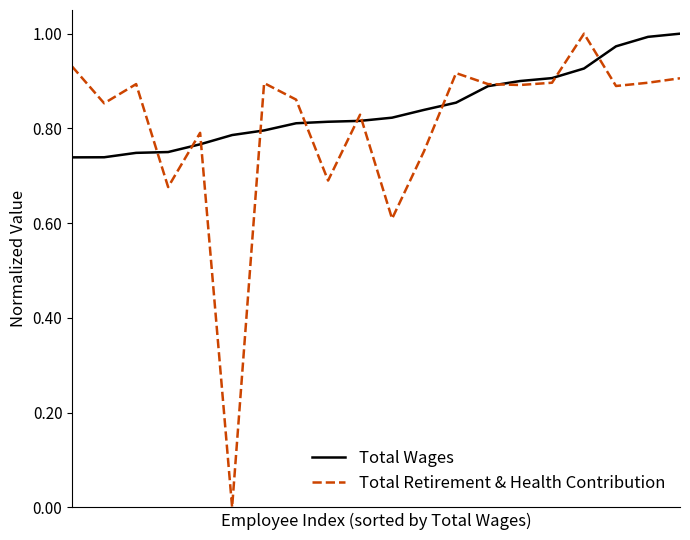

Which series has the widest spread of values?

Total Retirement & Health Contribution